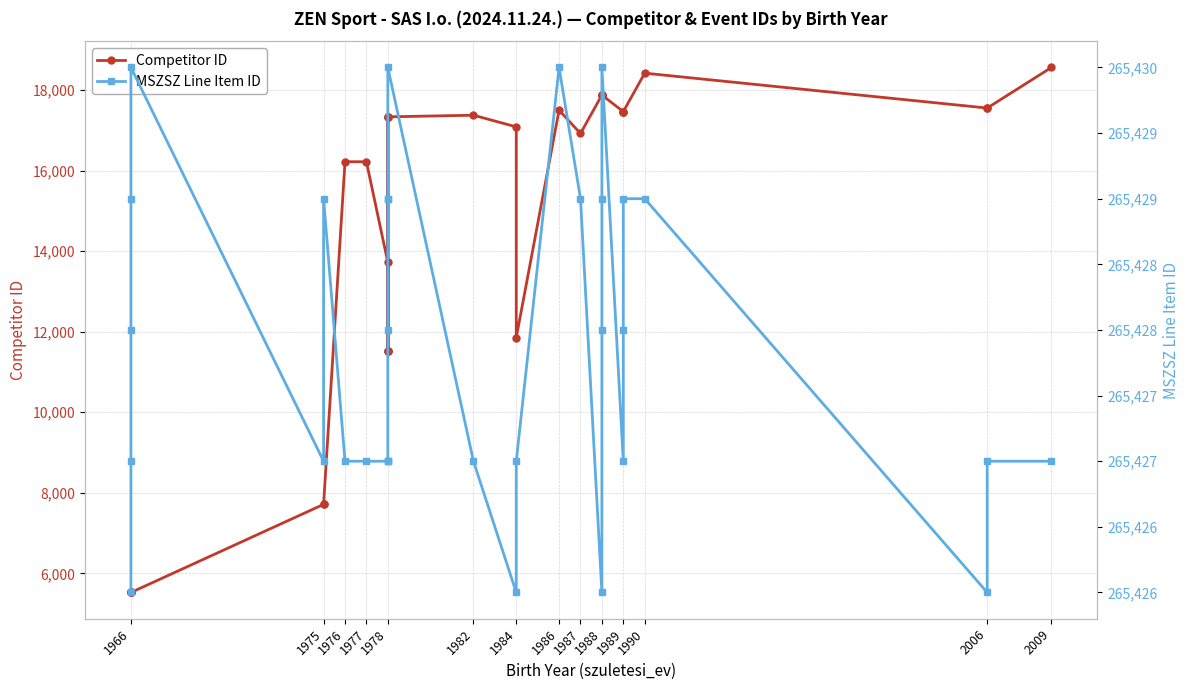

True or false: MSZSZ Line Item ID and Competitor ID intersect in this chart.

False